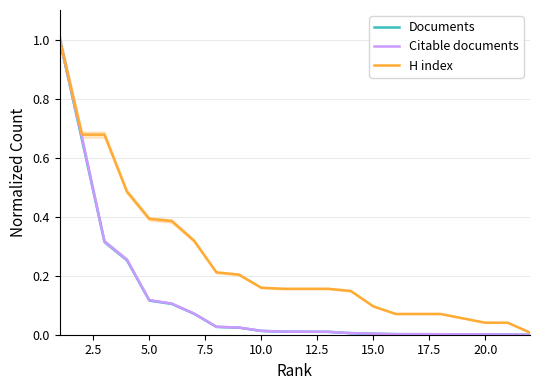

True or false: H index has more than 0 interior local peaks.

False